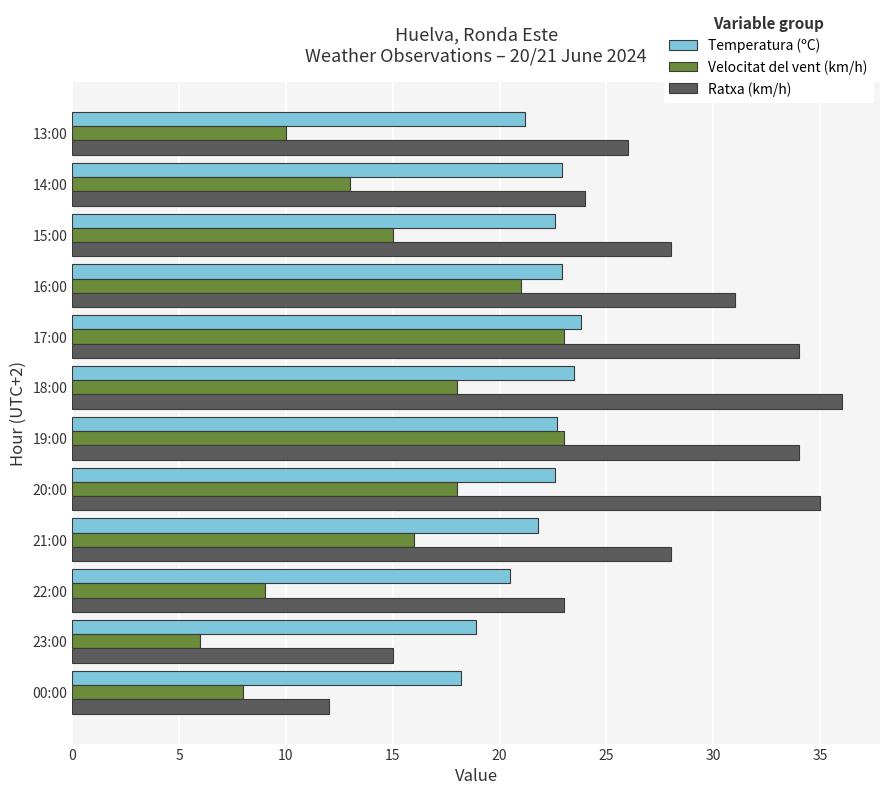

What are all the series names shown in the legend?

Temperatura (ºC), Velocitat del vent (km/h), Ratxa (km/h)